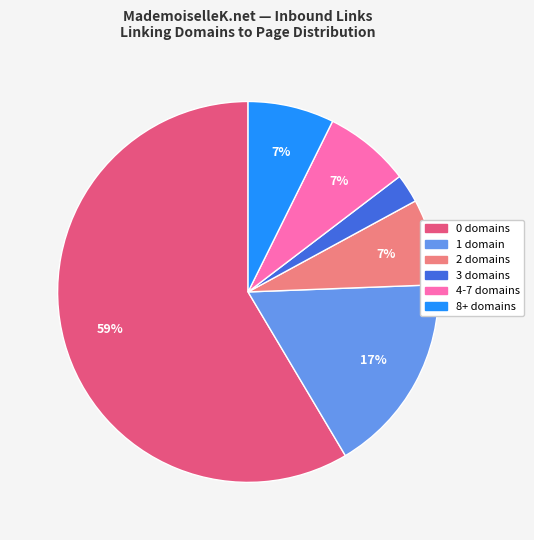

To the nearest percent, what is the average slice percentage?

17%